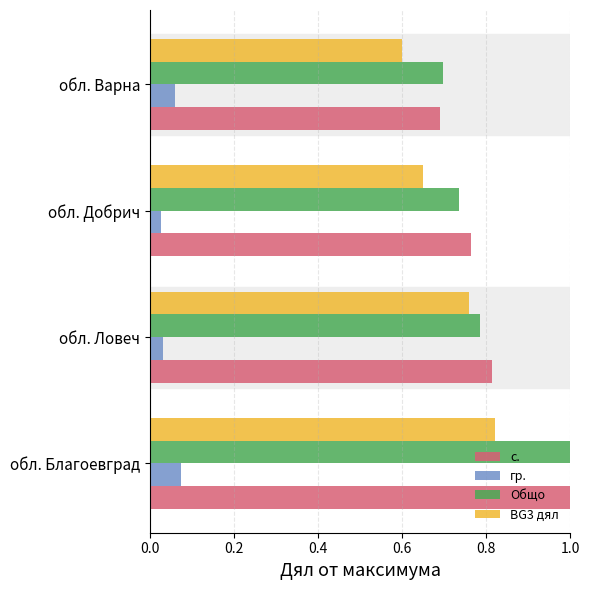

What is the difference between the Общо values at обл. Варна and обл. Благоевград?

0.3